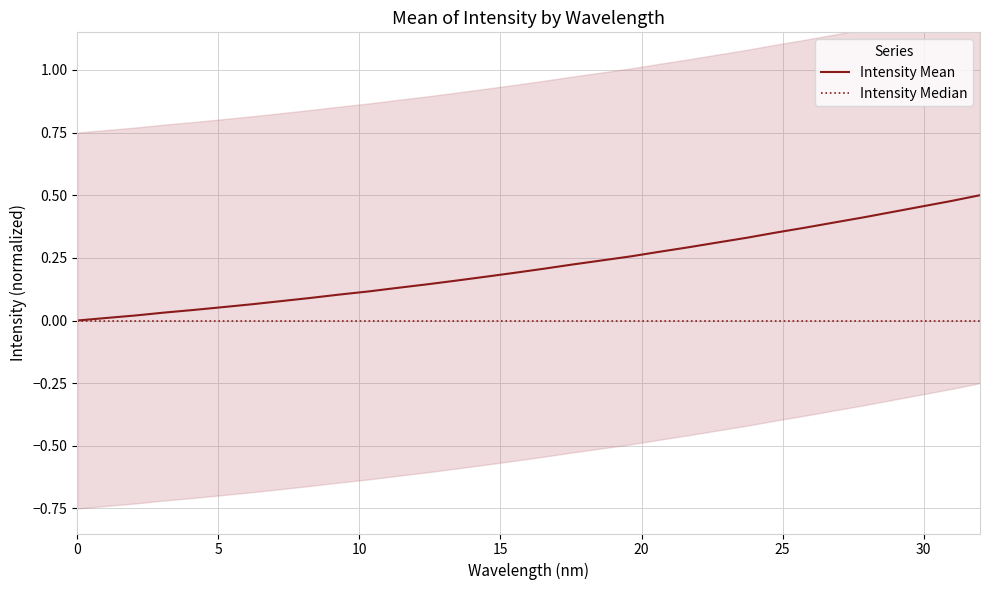

At how many categories does at least one series exceed 0?

31